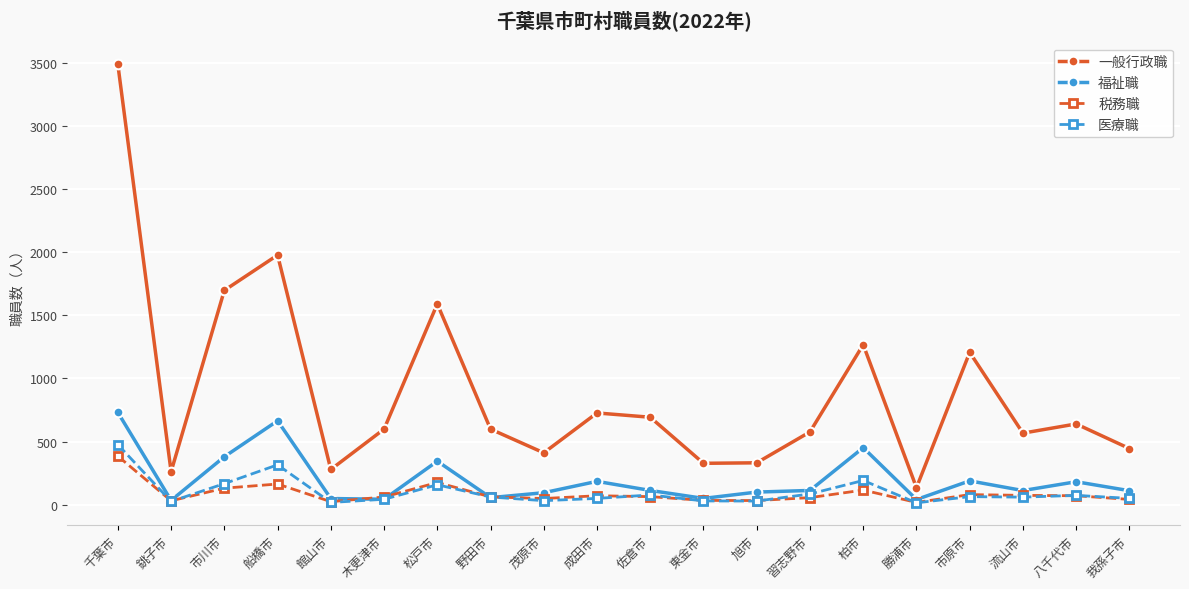

What is the spread (max minus min) of values at 旭市?

303